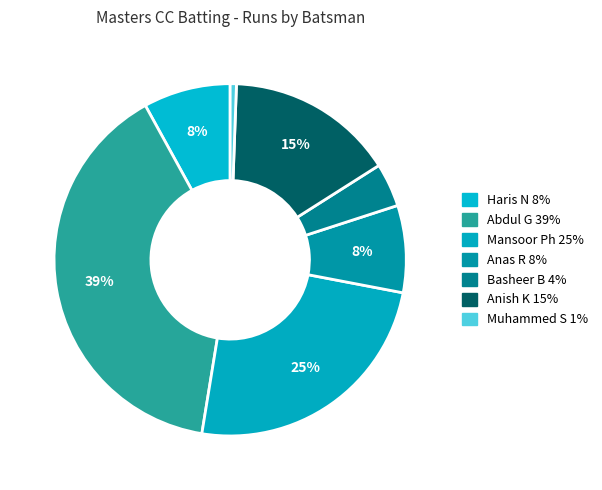

How many slices are in this pie chart?

7